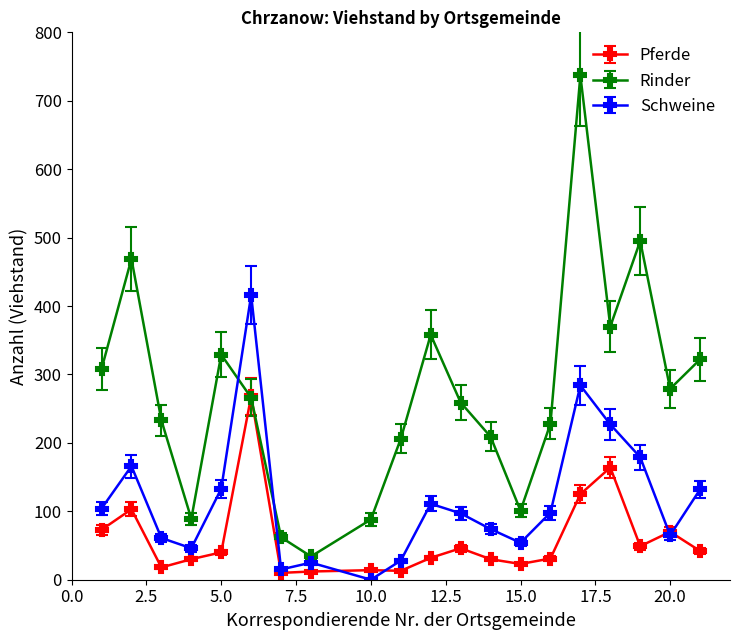

Which series has the largest range (max minus min)?

Rinder